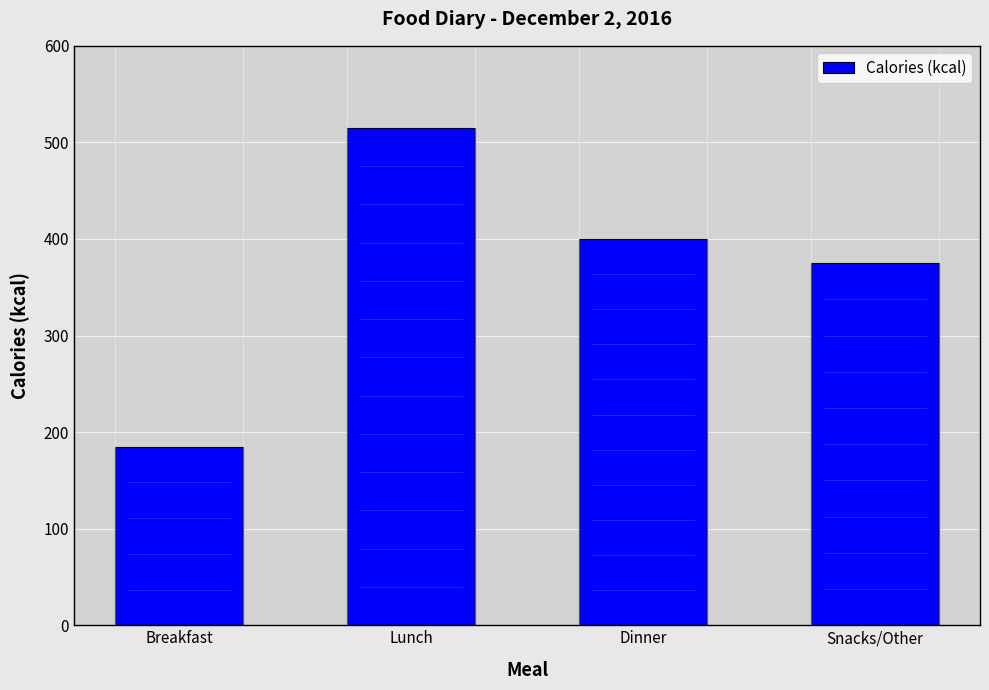

Read the value at Dinner, to the nearest 10.

400